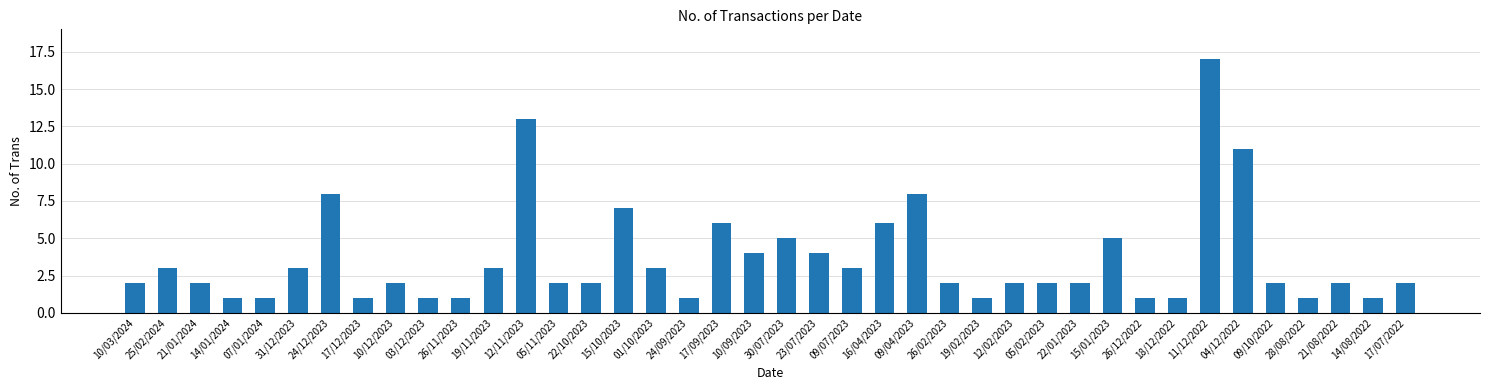

What is the change in value from 24/09/2023 to 11/12/2022?

+16